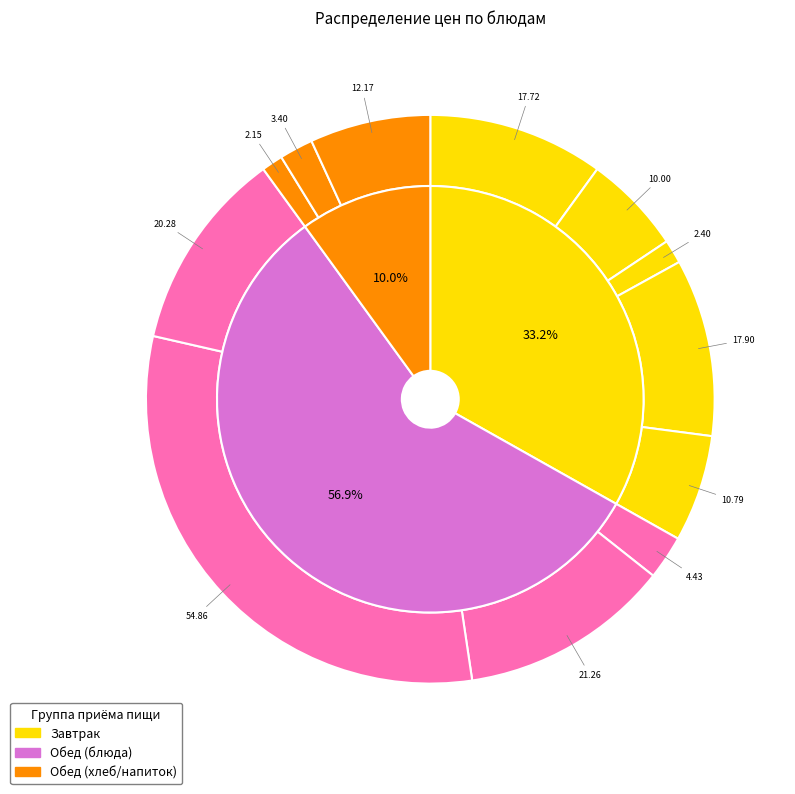

The Хлеб черн. slice represents 2% of the pie. True or false?

True